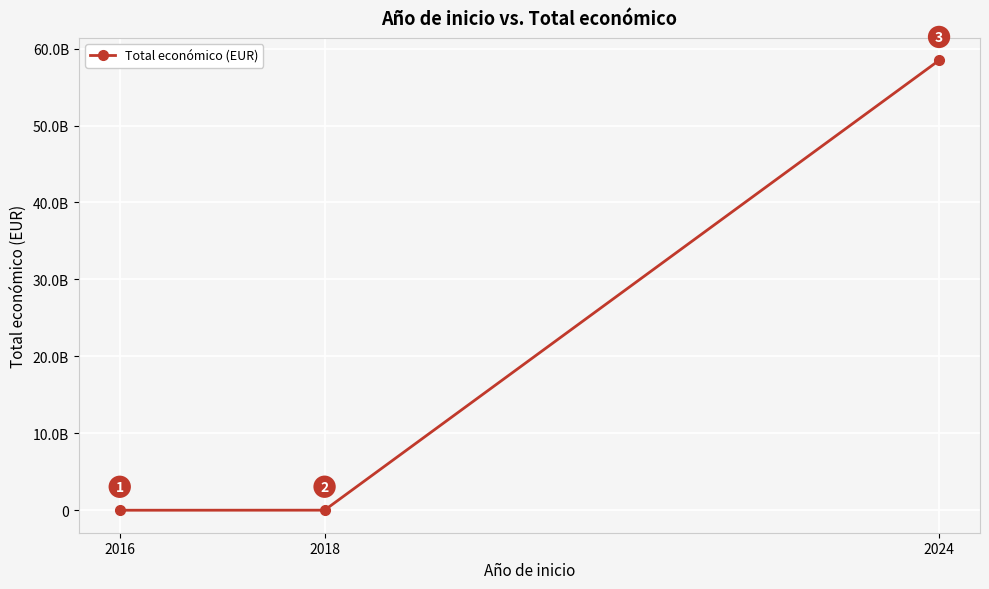

Where is the data nearest to the value 29231500699?

2018